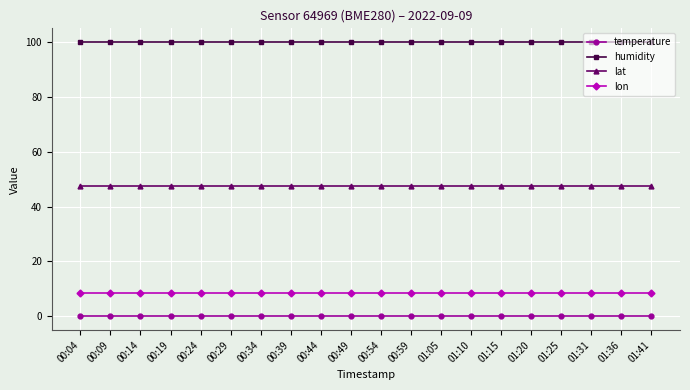

The value of lat at 00:34 is 84.3. True or false?

False